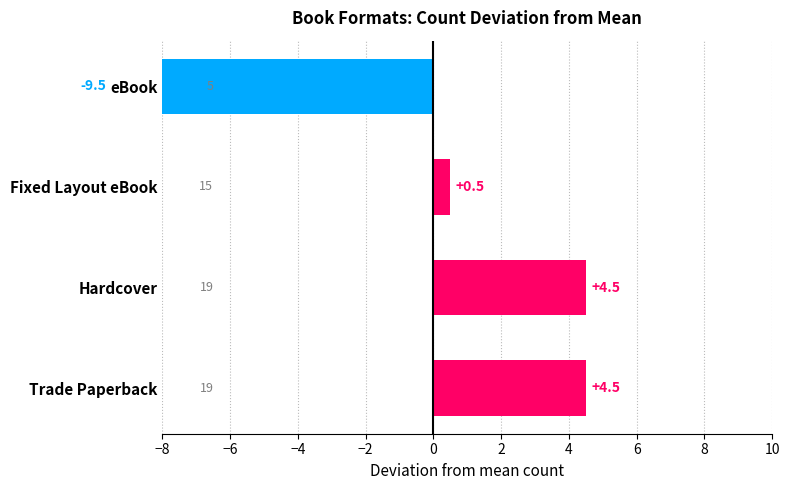

How many data points are above 4?

2